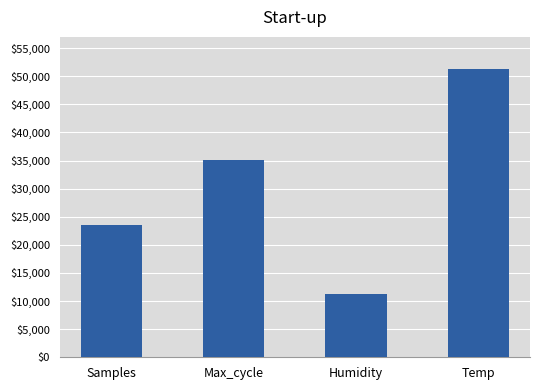

True or false: the data shows 20237 at Humidity.

False